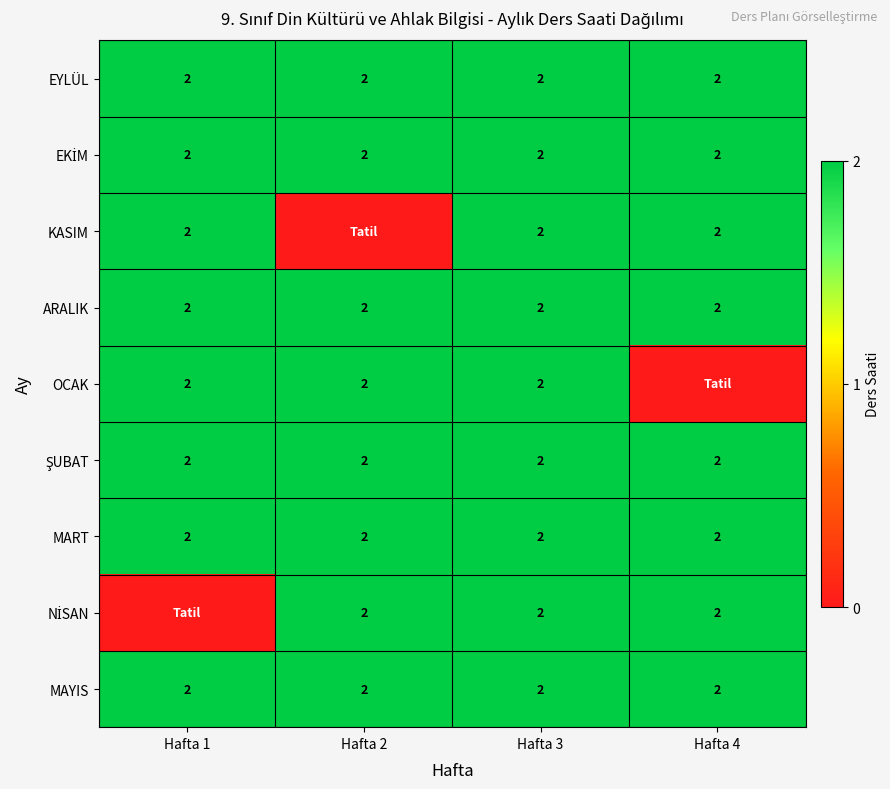

What is the total value across all series at Hafta 2?

16